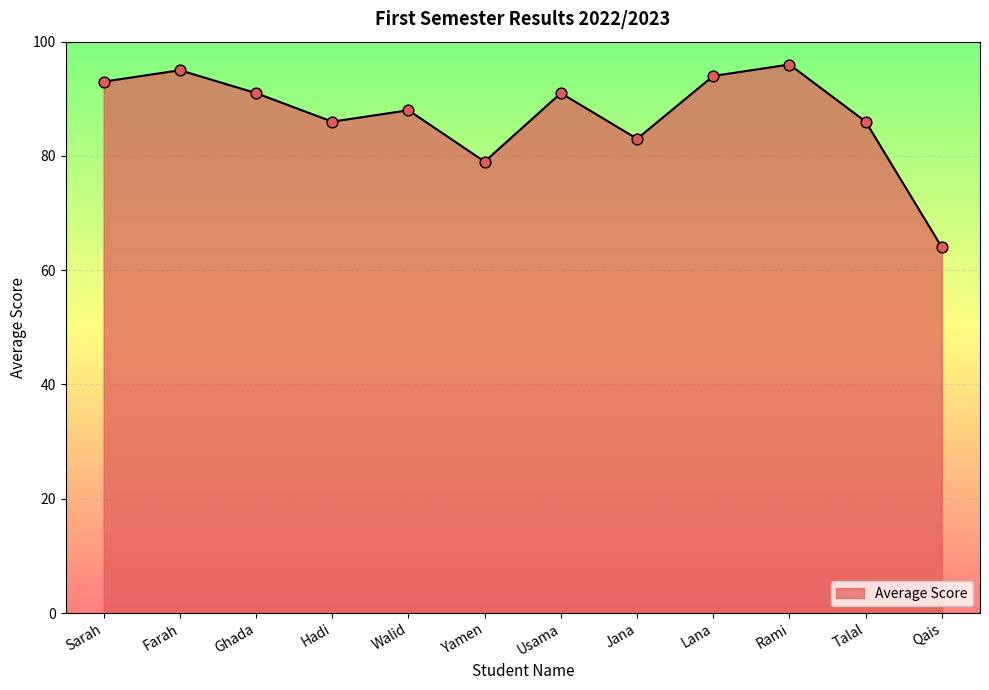

What is the change in value from Sarah to Yamen?

-14